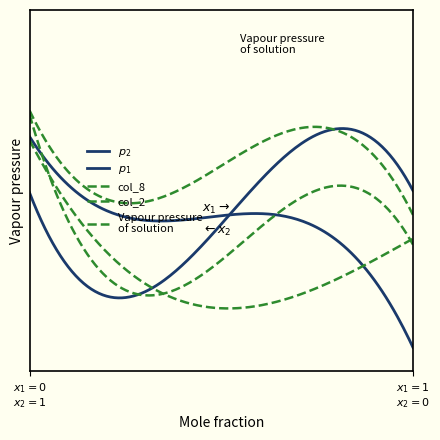

Is this an area chart (filled region under the line)?

No